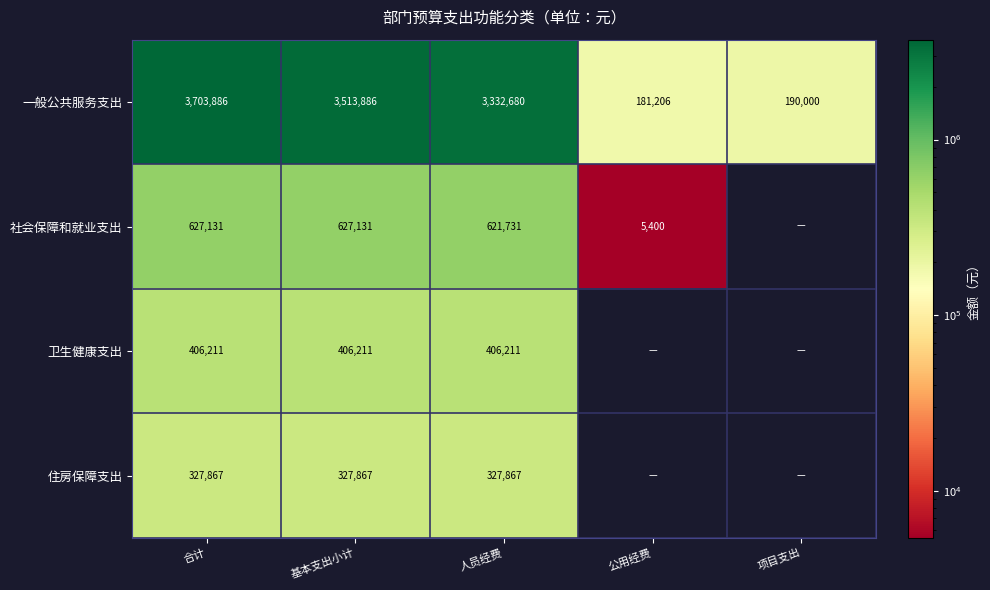

What is the sum of the 社会保障和就业支出 values at 公用经费 and 合计?

632531